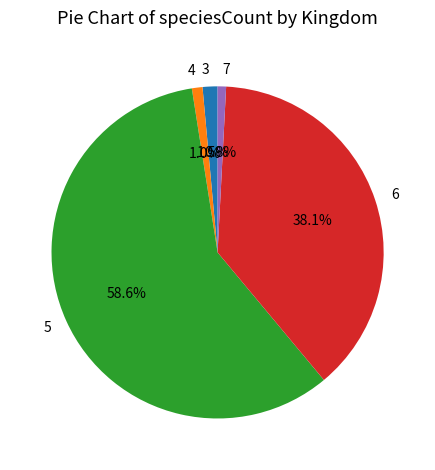

Which slice is the largest?

5